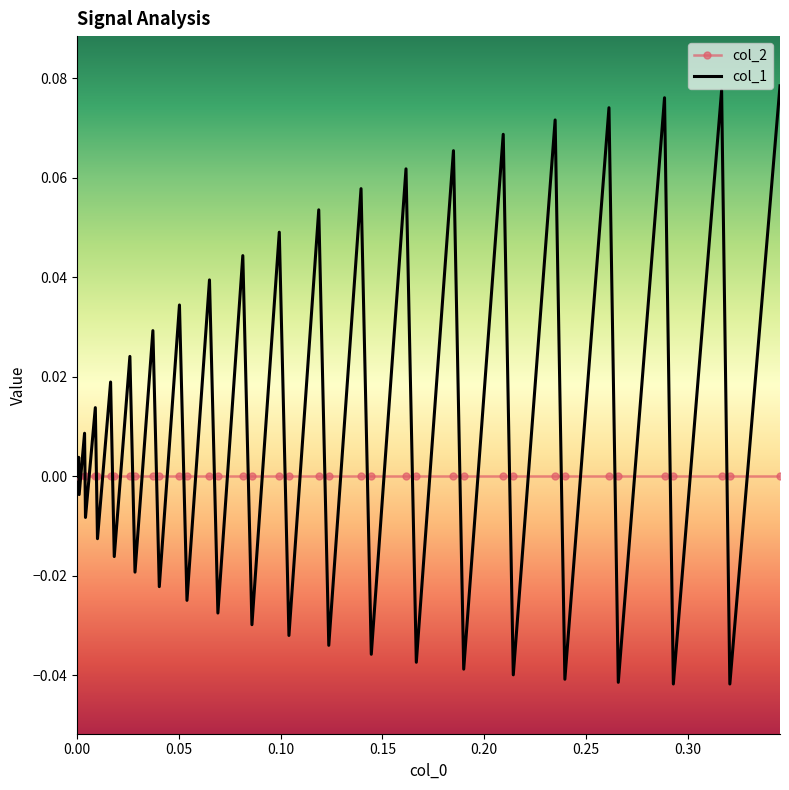

Rank the series by their average value, from highest to lowest.

col_1, col_2